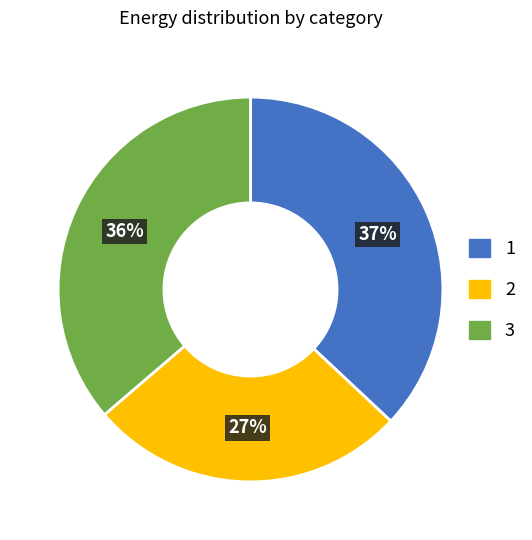

Combined, do 3 and 2 account for over 50%?

Yes